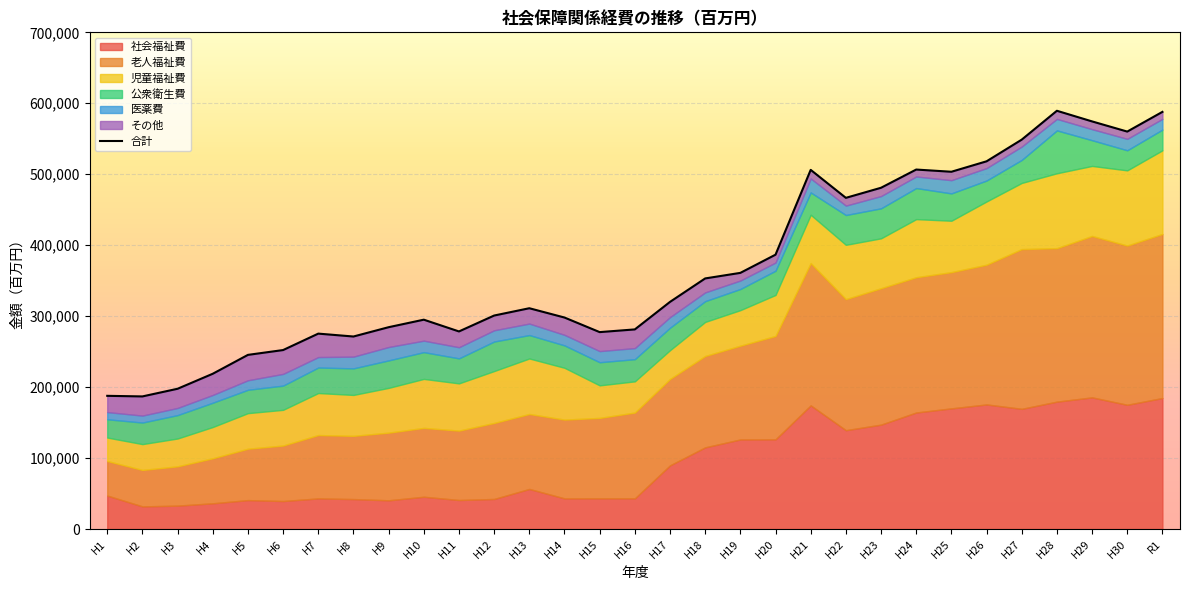

Where does the data first go above 311200?

H13